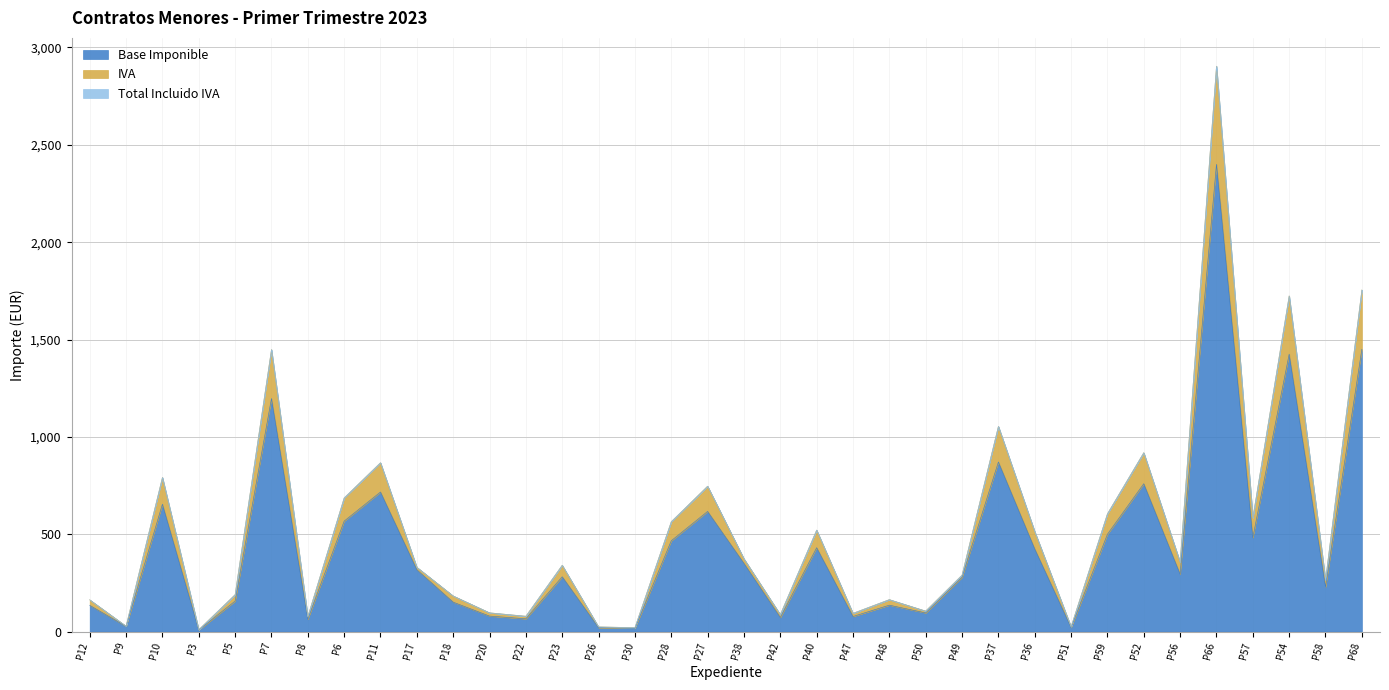

The Base Imponible series shows 898.8 at P27. True or false?

False